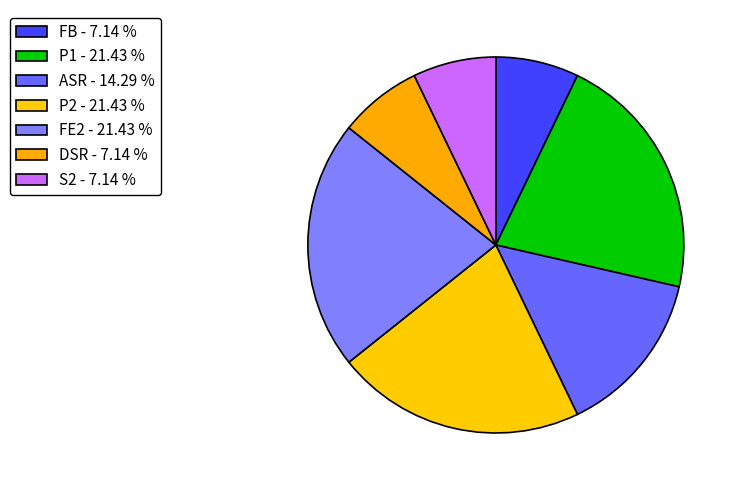

Is ASR the majority of the pie?

No